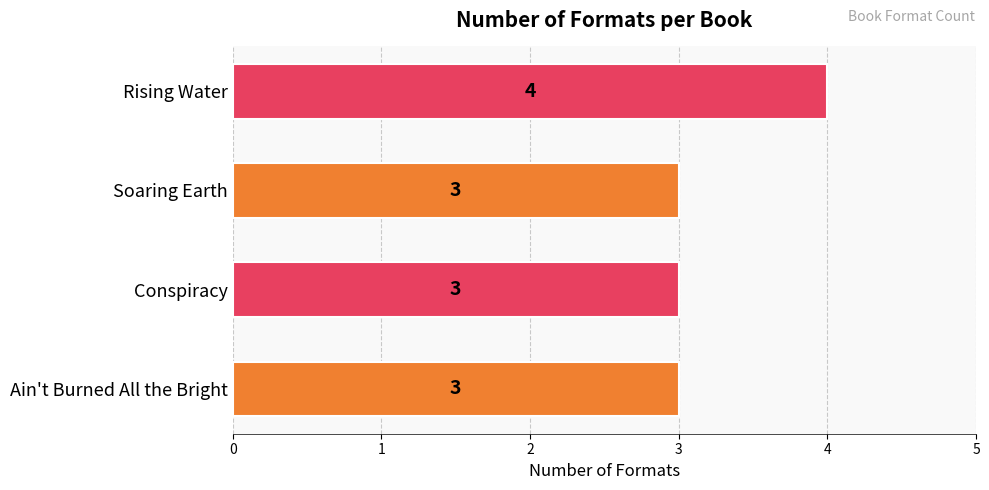

True or false: the data shows 6 at Rising Water.

False